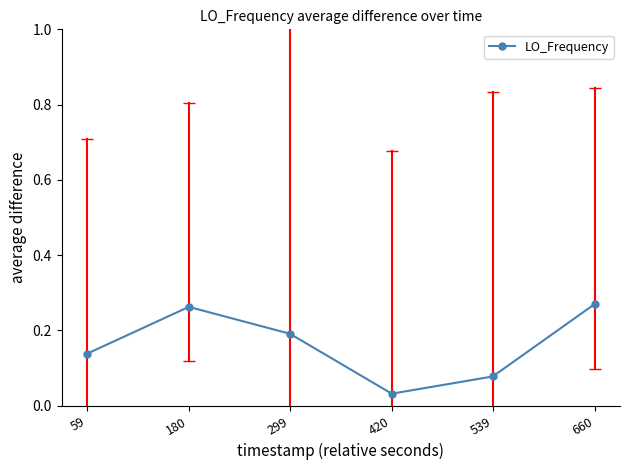

Between 299 and 660, which is larger?

660